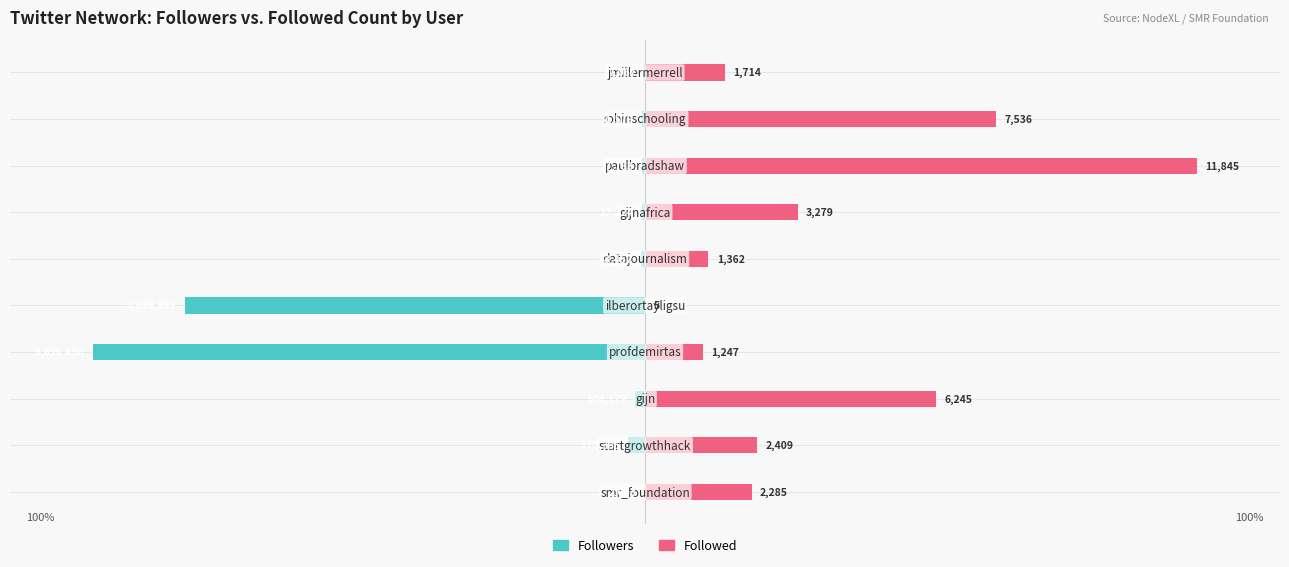

What are all the series names shown in the legend?

Followers, Followed